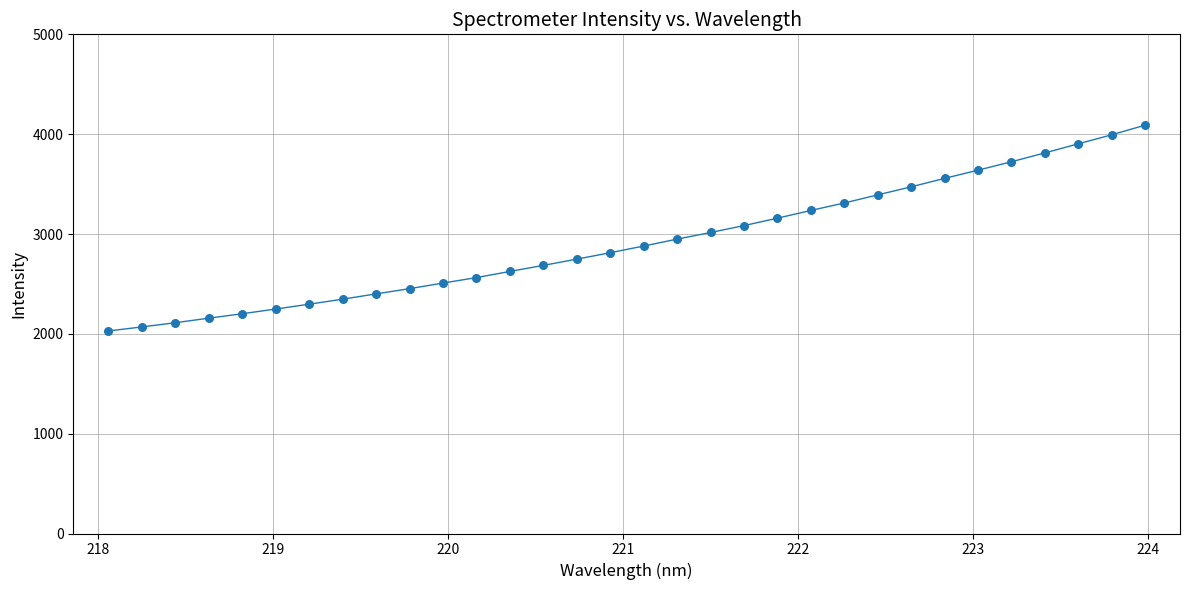

What is the range of X values (max minus min)?

5.9